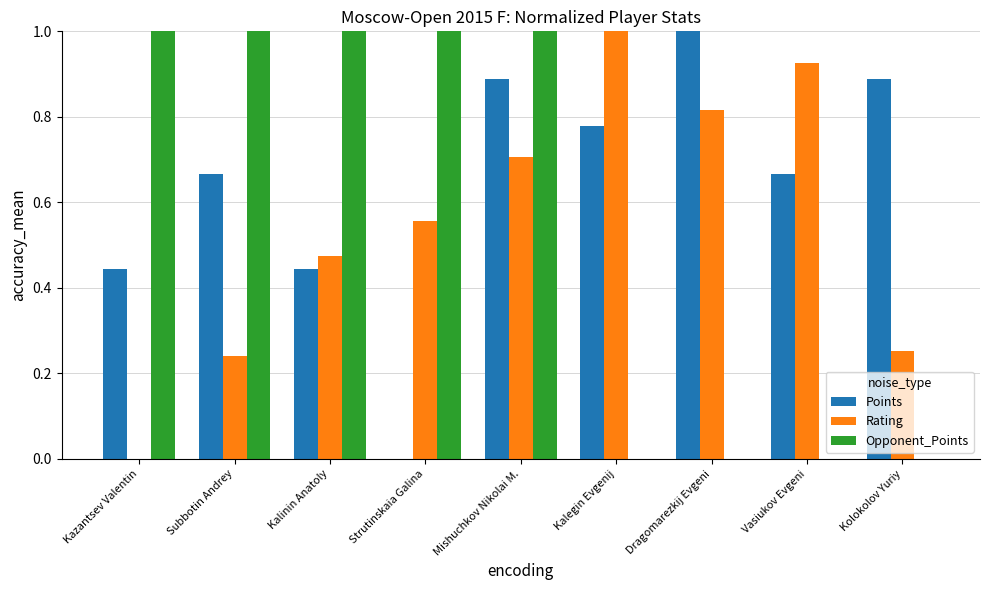

How many data points in Rating are above 0?

8